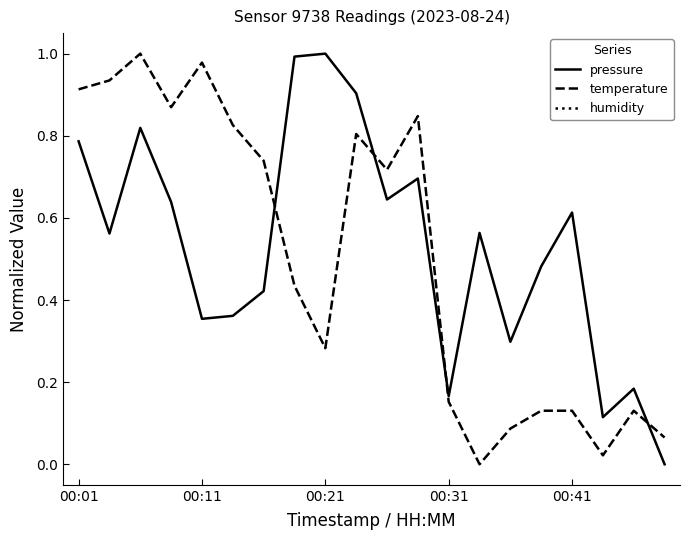

What is the sum of all pressure values?

10.6